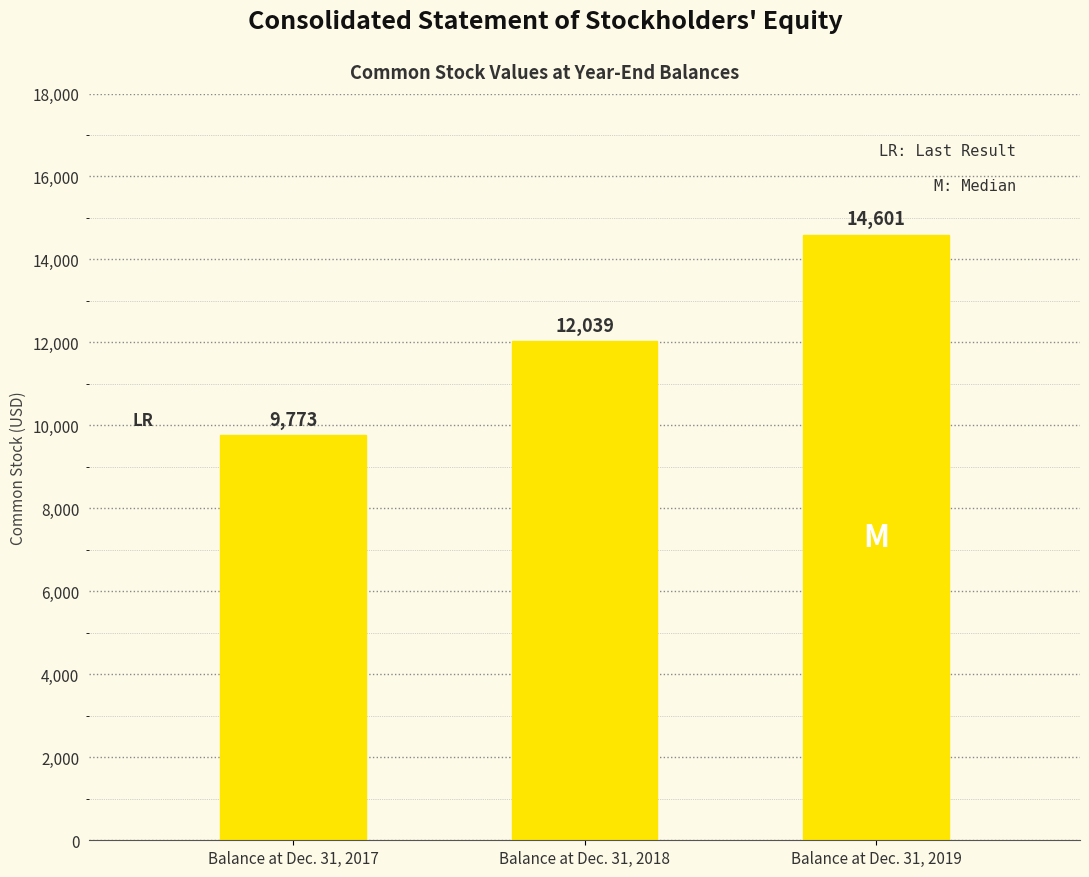

How many data points are less than 12039?

1